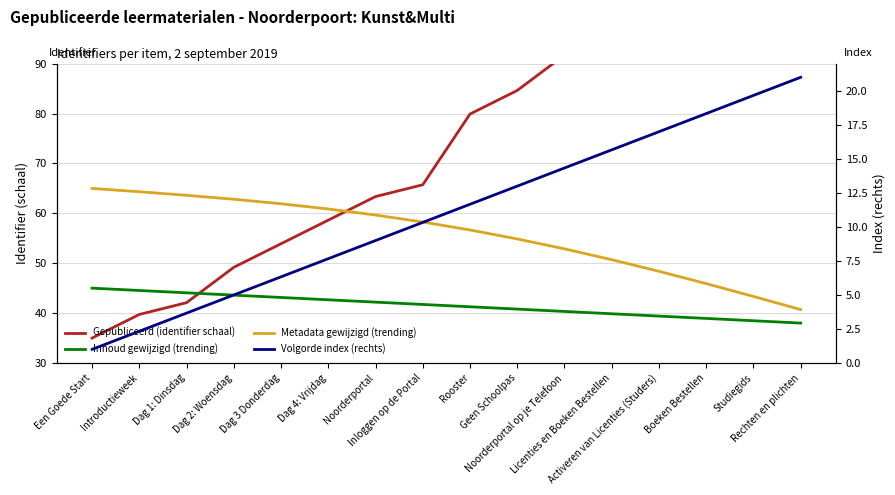

Which has a higher value, Inloggen op de Portal or Boeken Bestellen?

Boeken Bestellen